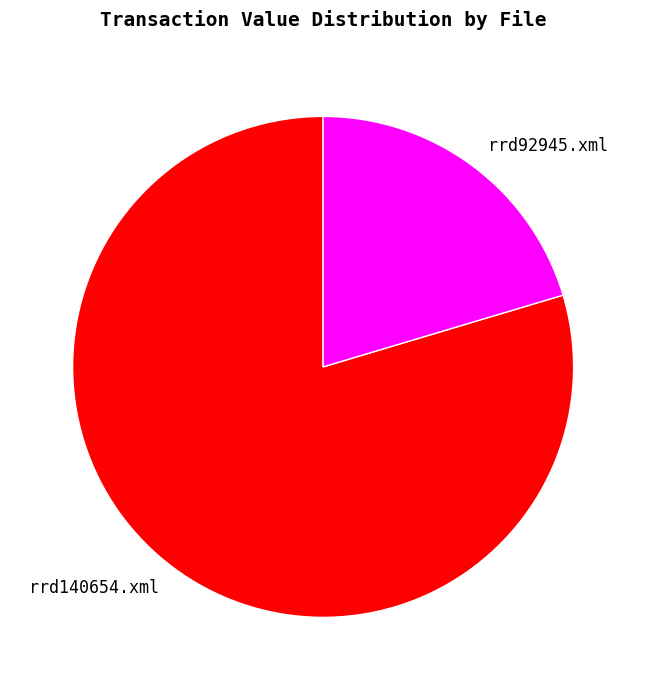

Is the sum of rrd92945.xml and rrd140654.xml greater than half?

Yes